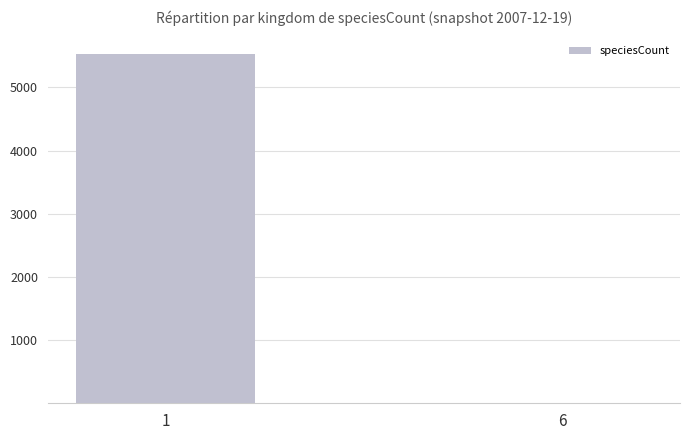

Is it true that the value at 1 is 7600?

False